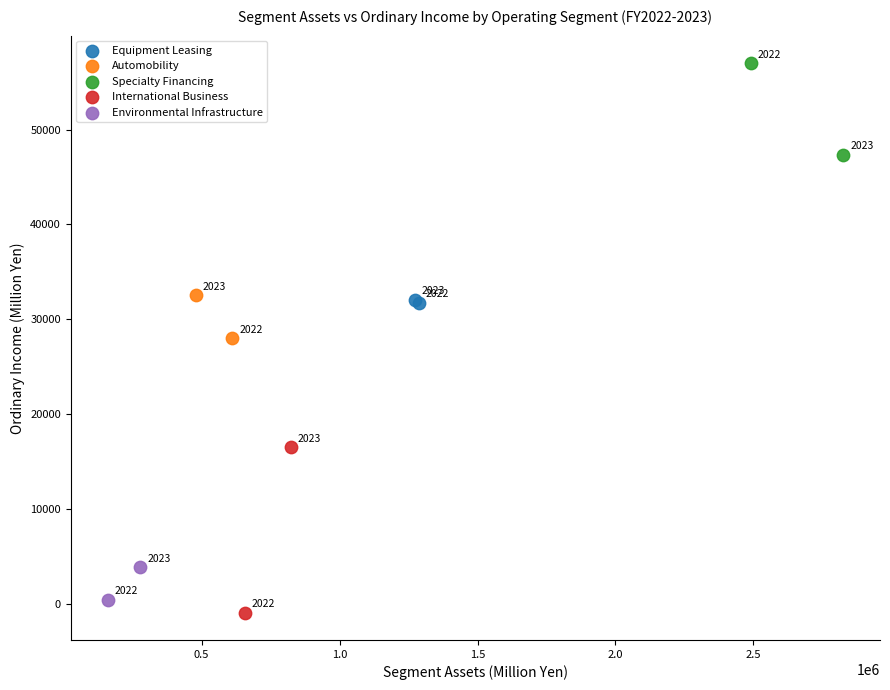

Which series contains the highest Y value?

Specialty Financing